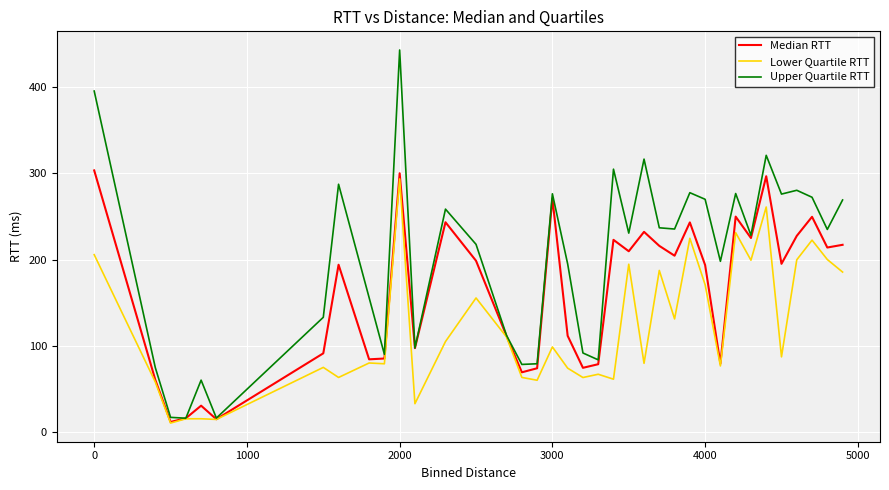

Rank the series by their average value, from highest to lowest.

Upper Quartile RTT, Median RTT, Lower Quartile RTT